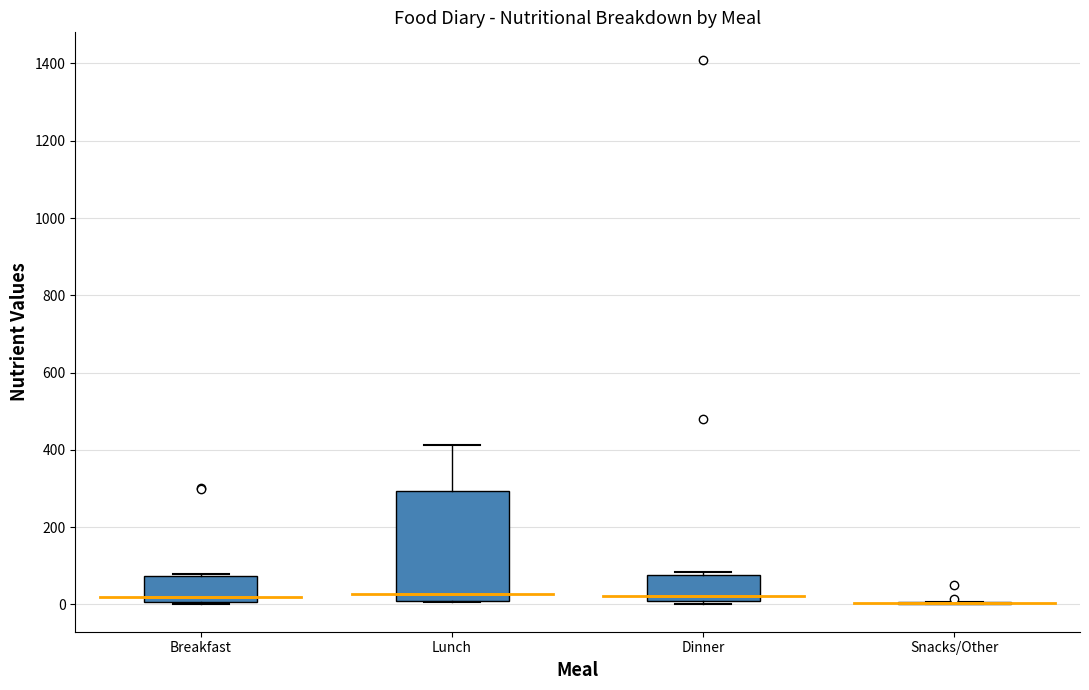

Reading left to right, read every box against the y-axis: the position of its median line, the range the box covers, and the ends of its whiskers. The values are not printed on the chart, so give them approximately, as read against the axis.

Breakfast: median 20, box 0 to 80, whiskers 0 to 80 (just above the box's upper edge)
Lunch: median 20, box 0 to 300, whiskers 0 to 420
Dinner: median 20, box 0 to 80, whiskers 0 (just below the box's lower edge) to 80 (just above the box's upper edge)
Snacks/Other: box collapsed to a line at 0, whiskers 0 to 0